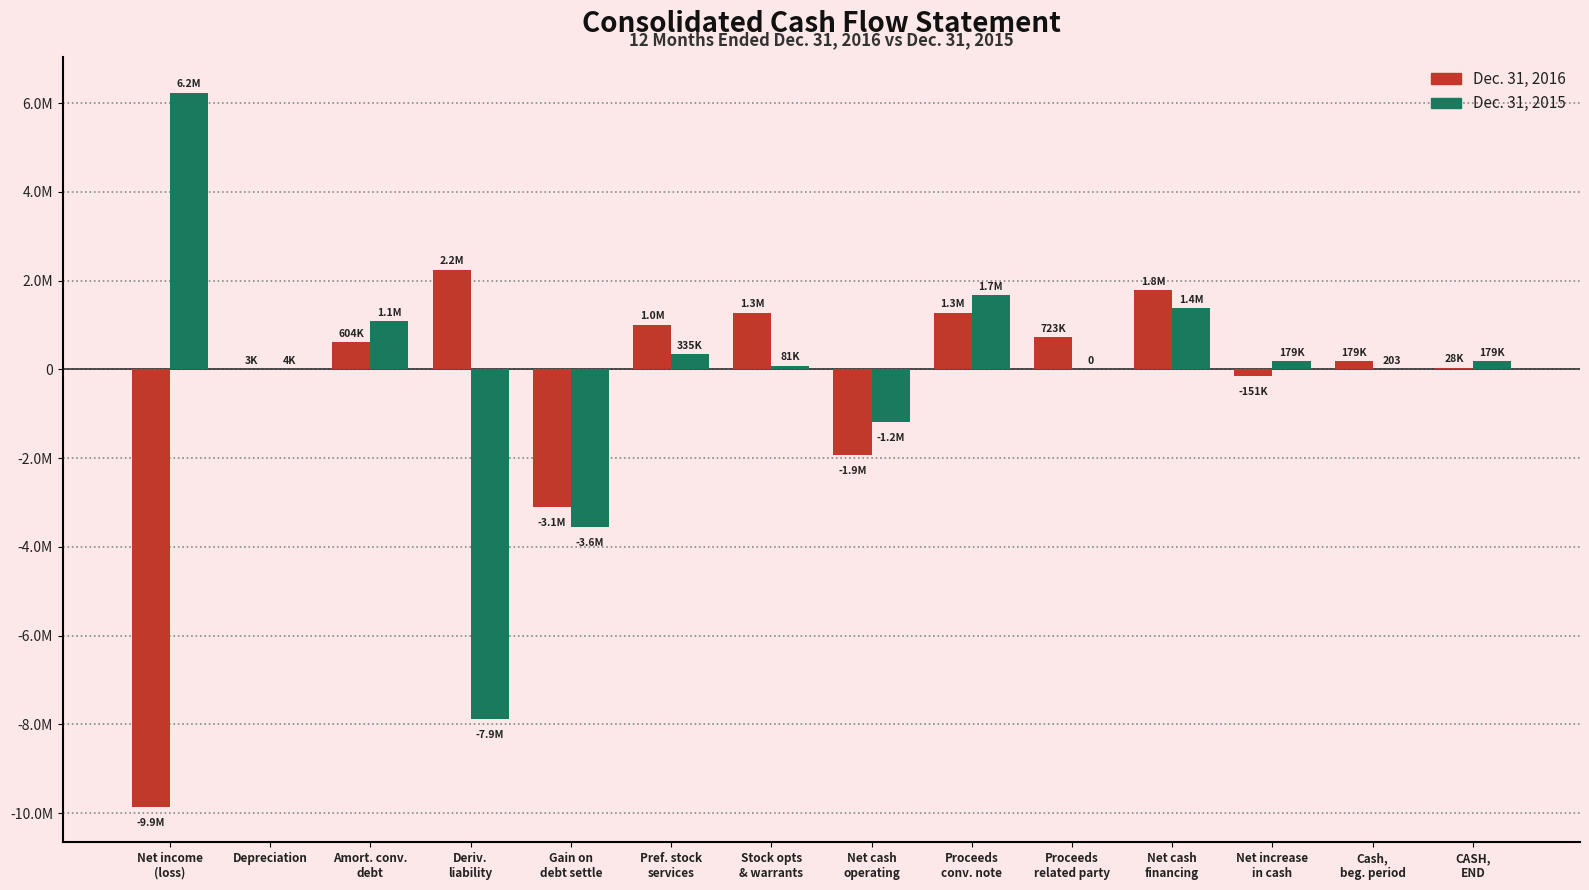

What is the value of the Dec. 31, 2015 bar at the 2nd from the left?

4333